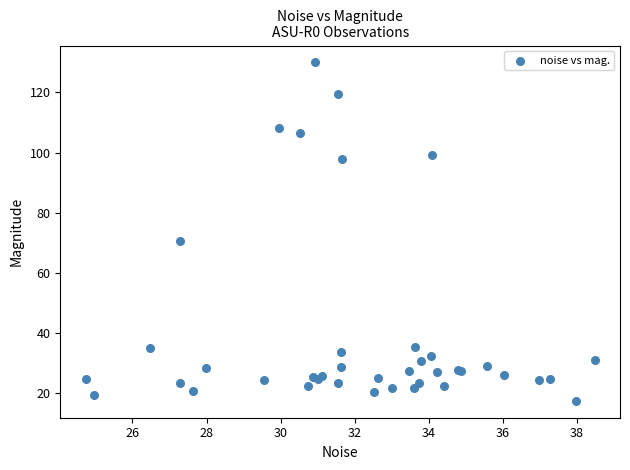

What Y value in the scatter plot is closest to 73?

70.8